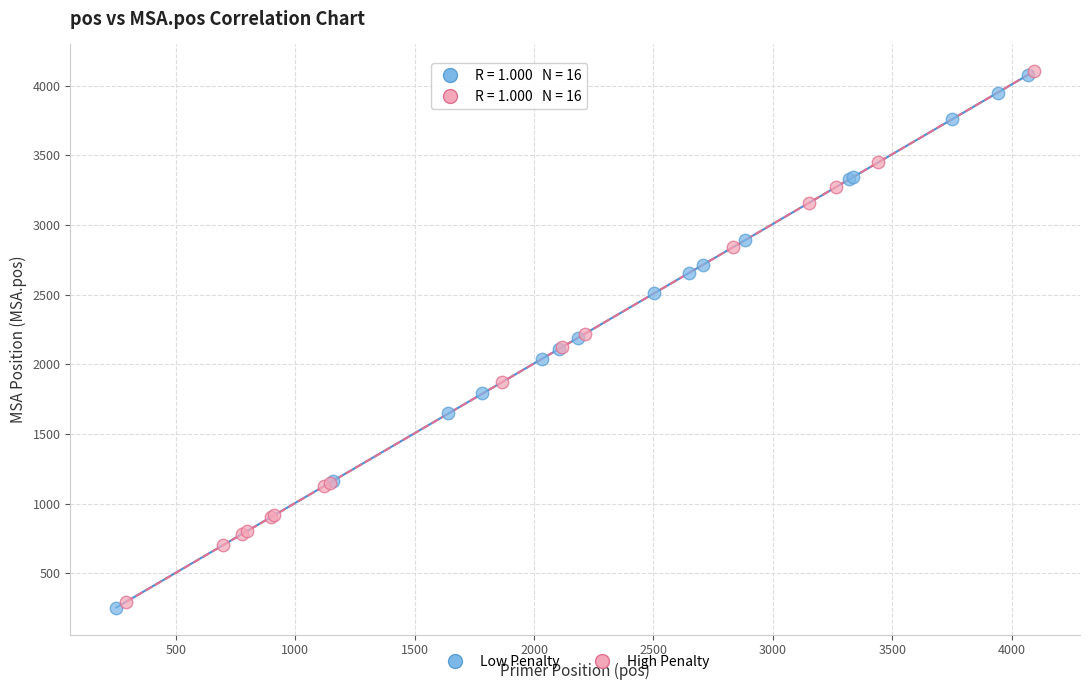

Which series has the largest Y range (max minus min)?

Low Penalty